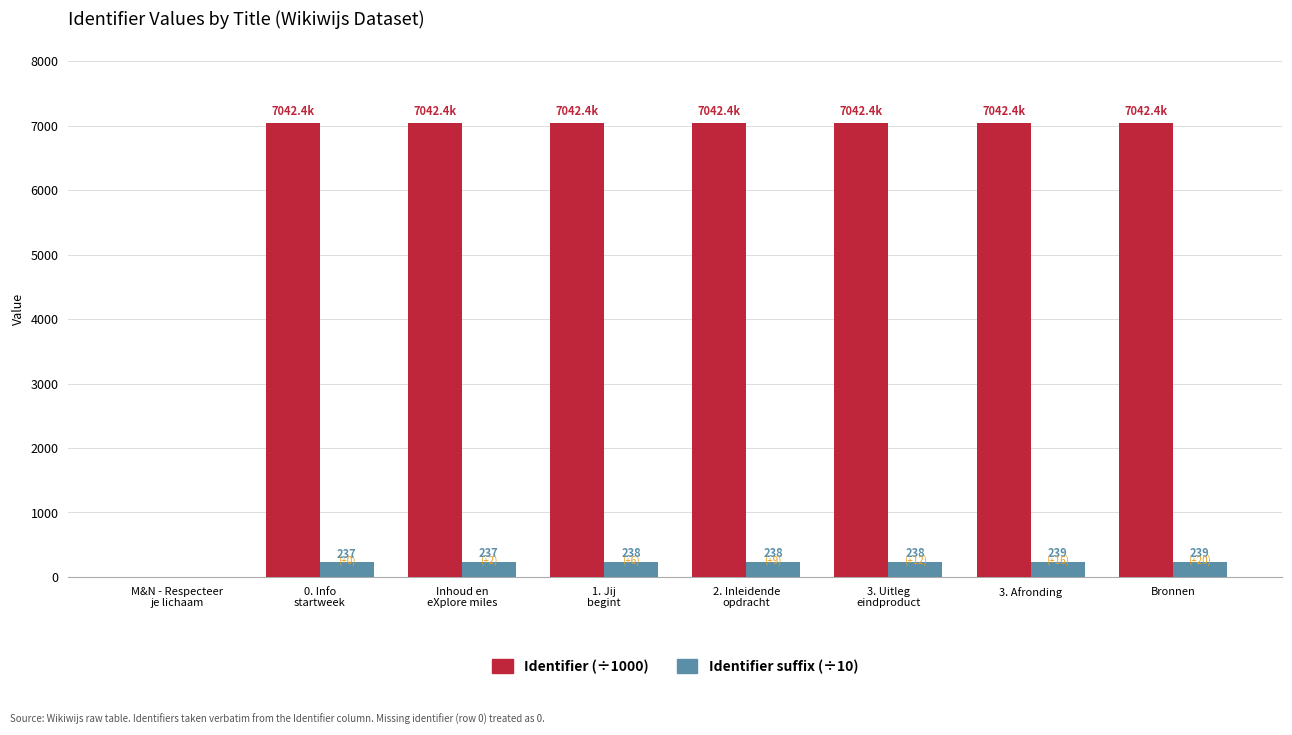

What is the greatest value displayed?

7042.4